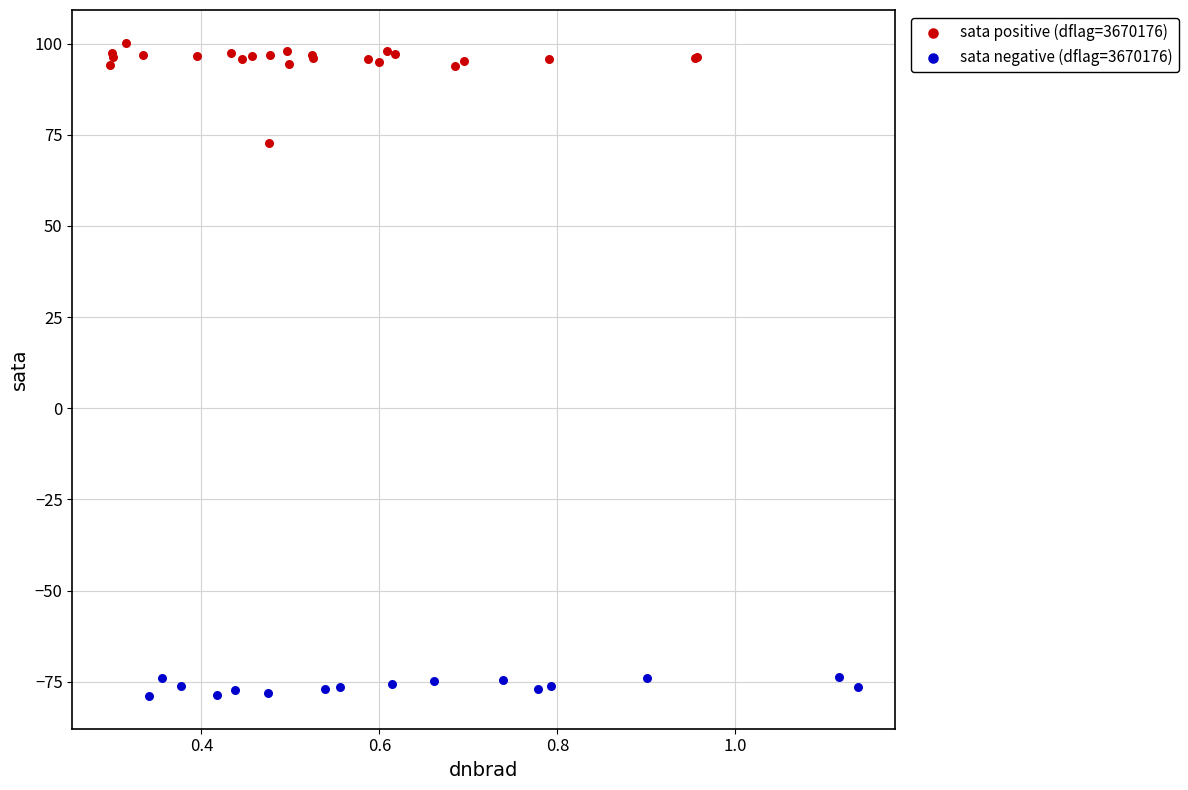

Which series contains the lowest Y value?

sata negative (dflag=3670176)